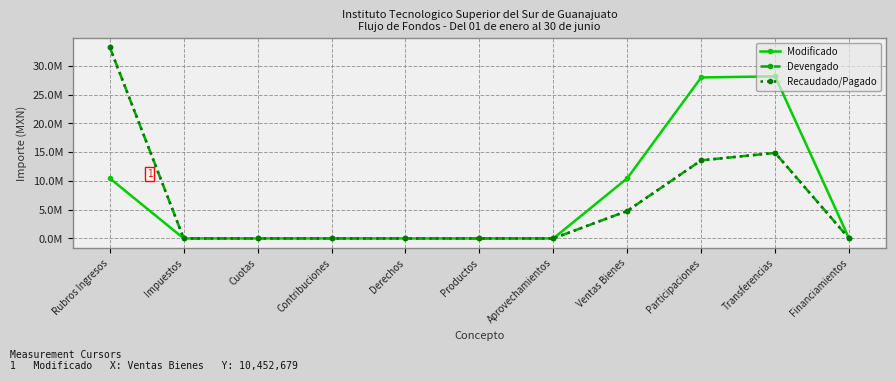

True or false: Modificado and Devengado intersect in this chart.

False